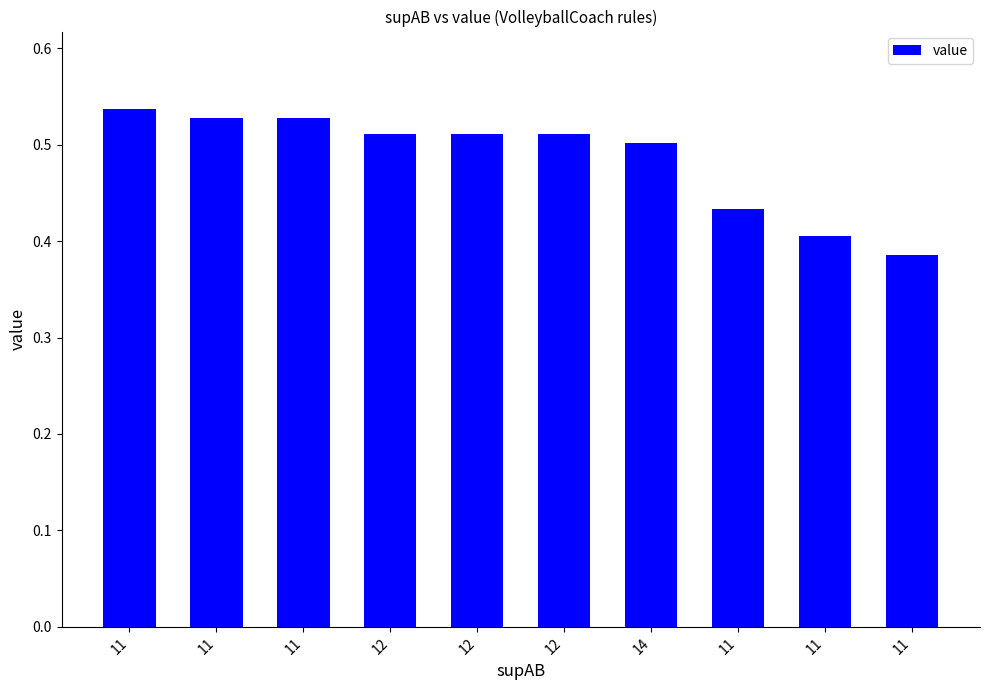

Which category has the lowest value across all series?

11